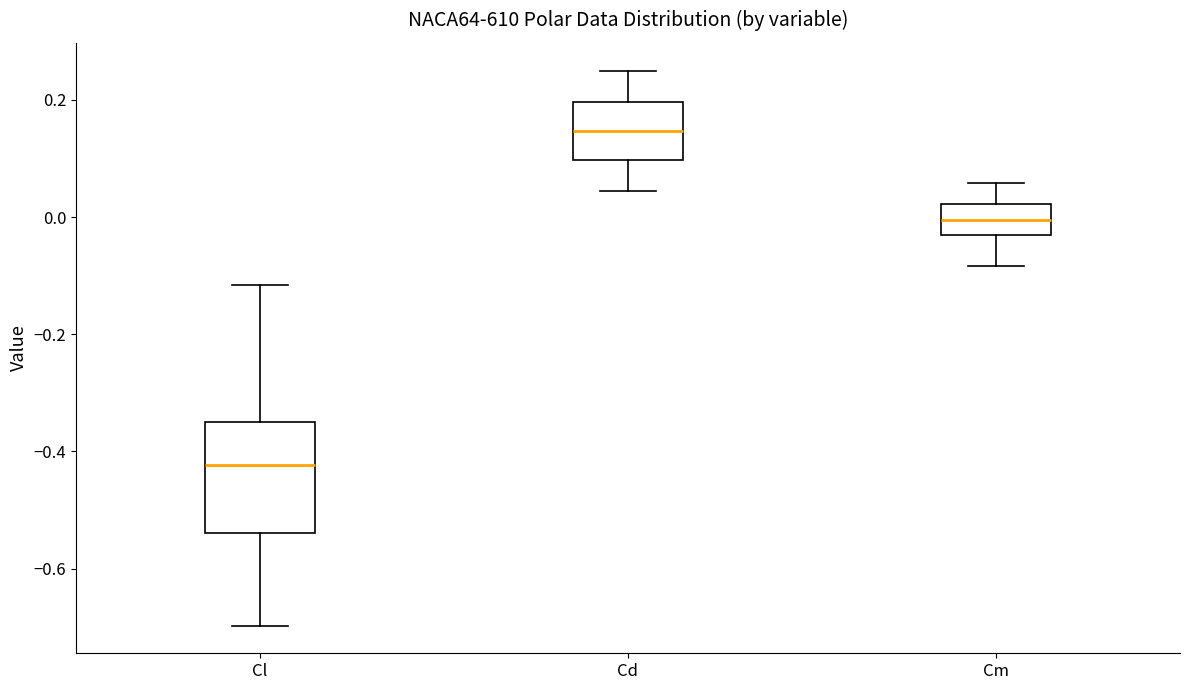

Which box has the highest median line?

Cd